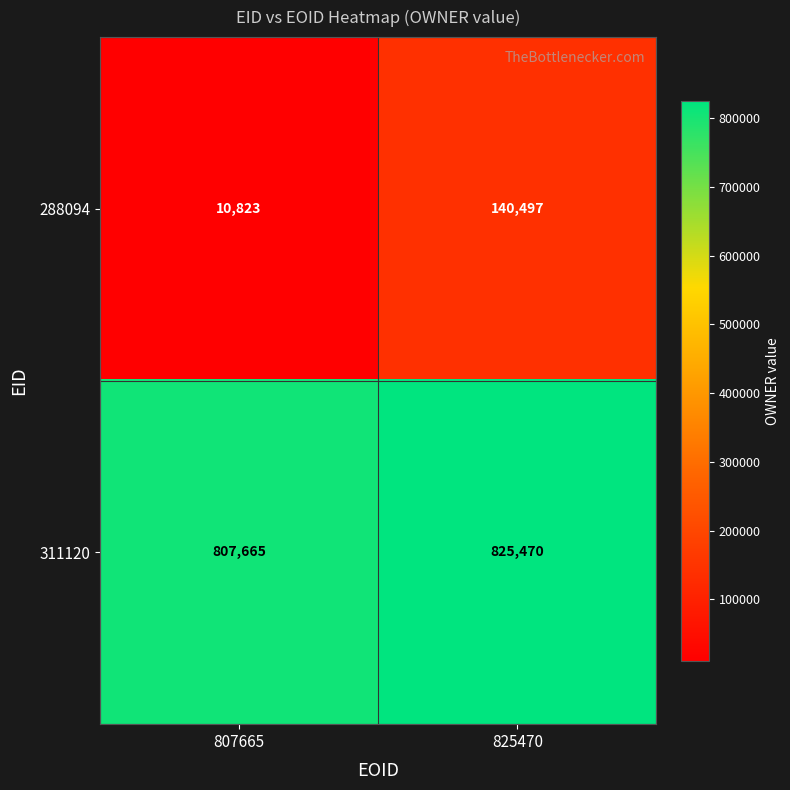

At how many categories does at least one series exceed 126020?

2